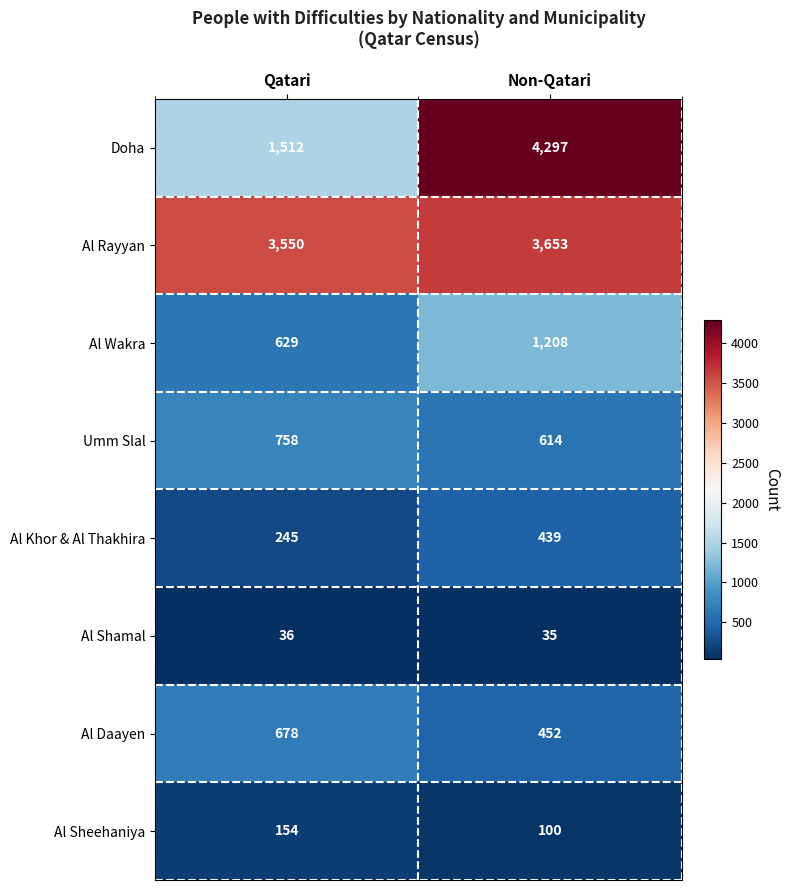

What is the sum of the Al Khor & Al Thakhira values at Non-Qatari and Qatari?

684